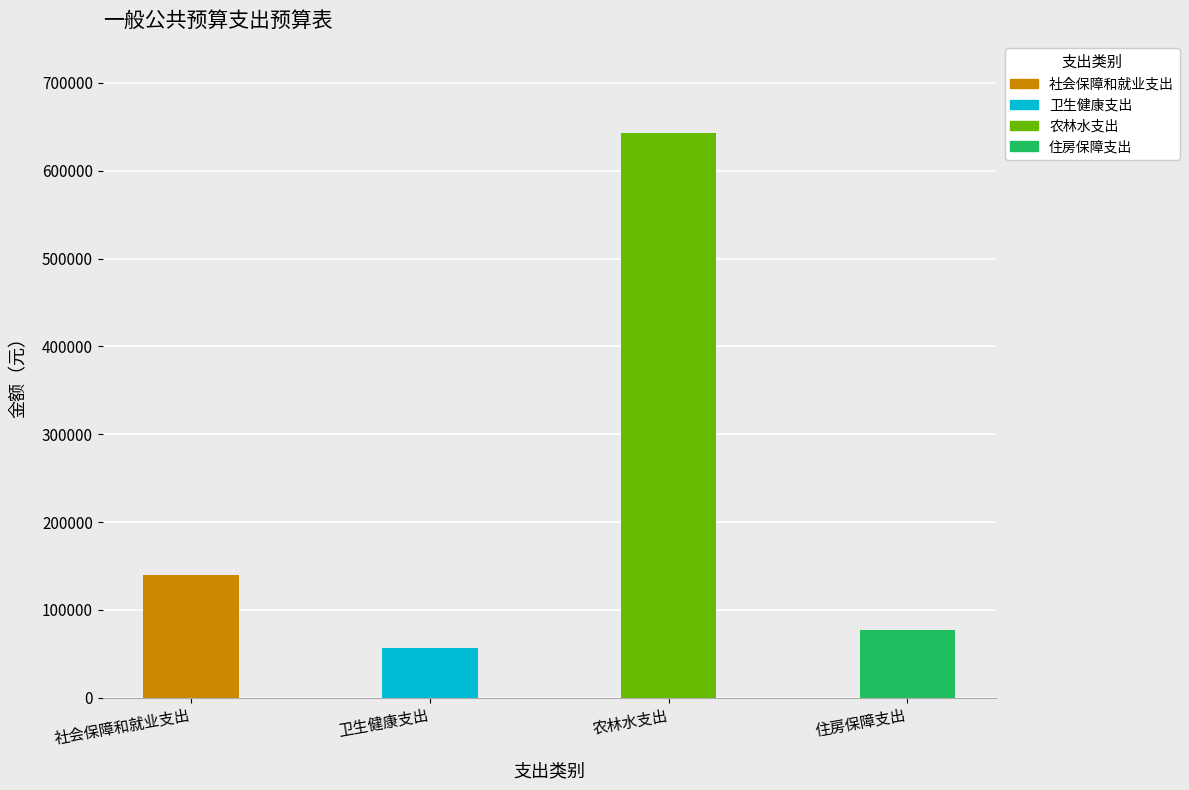

Is the value of 当年财政拨款安排 at 社会保障和就业支出 greater than the value of 合计 at 卫生健康支出?

Yes